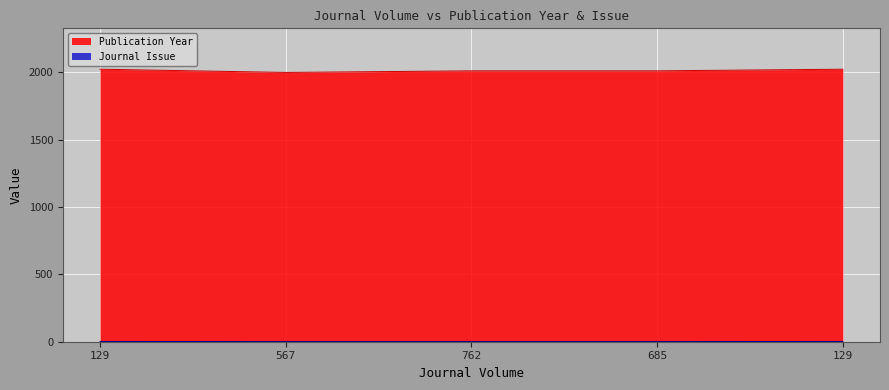

Reading left to right, what are all the values shown in this chart?

Publication Year: 129=2023	567=1999	762=2011	685=2011	129=2023
Journal Issue: 129=2	567=1	762=1	685=1	129=2